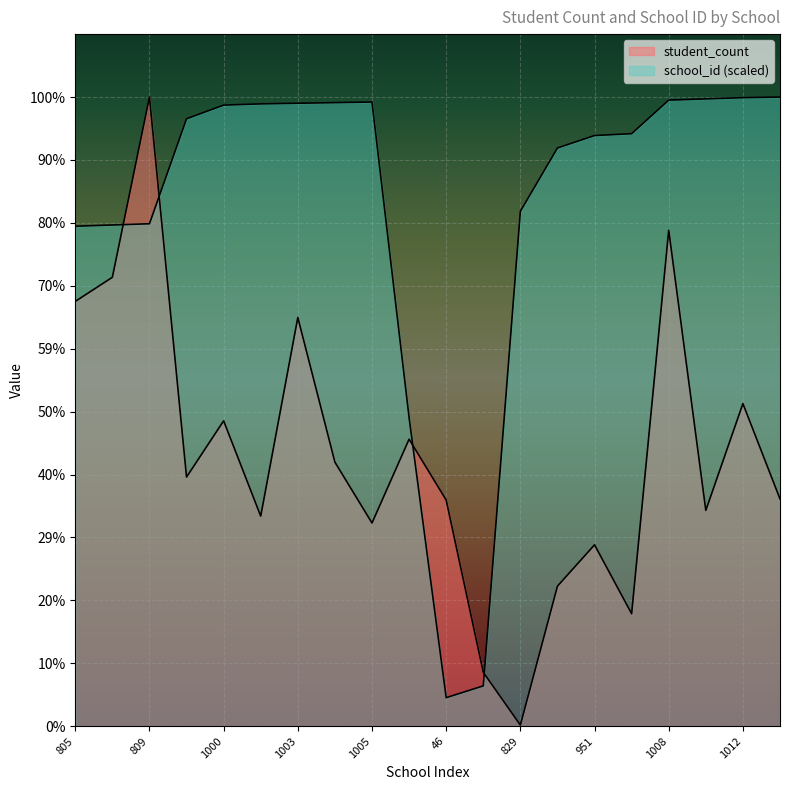

Reading left to right, extract all data points from this chart.

student_count: 805=370.0	807=391.0	809=548.0	978=217.0	1000=266.0	1002=183.0	1003=356.0	1004=230.0	1005=177.0	497=250.0	46=197.0	65=47.0	829=1.0	931=122.0	951=158.0	954=98.0	1008=432.0	1010=188.0	1012=281.0	1013=198.0
school_id: 805=435.5	807=436.6	809=437.6	978=529.1	1000=541.0	1002=542.0	1003=542.6	1004=543.1	1005=543.7	497=268.9	46=24.9	65=35.2	829=448.5	931=503.6	951=514.5	954=516.1	1008=545.3	1010=546.4	1012=547.5	1013=548.0